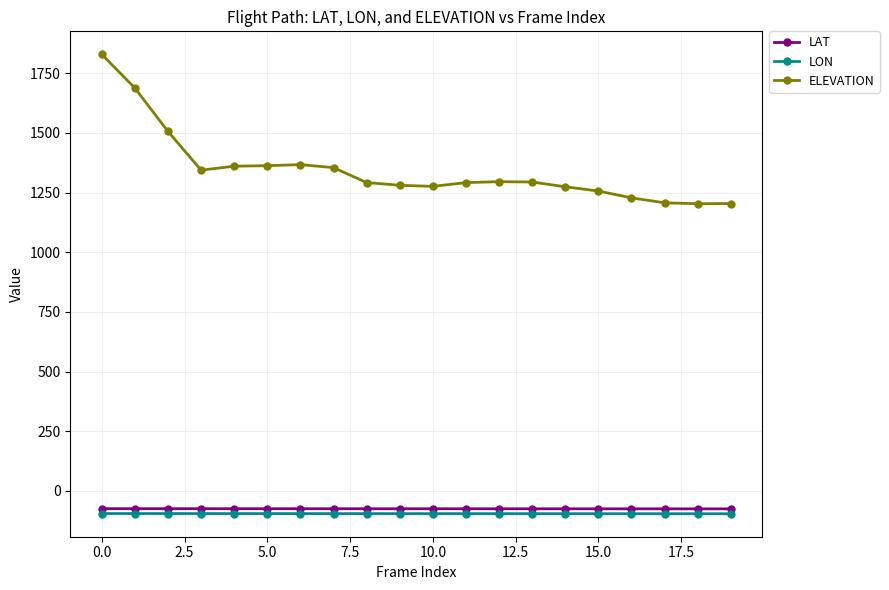

What is the highest value of the LON series?

-94.6